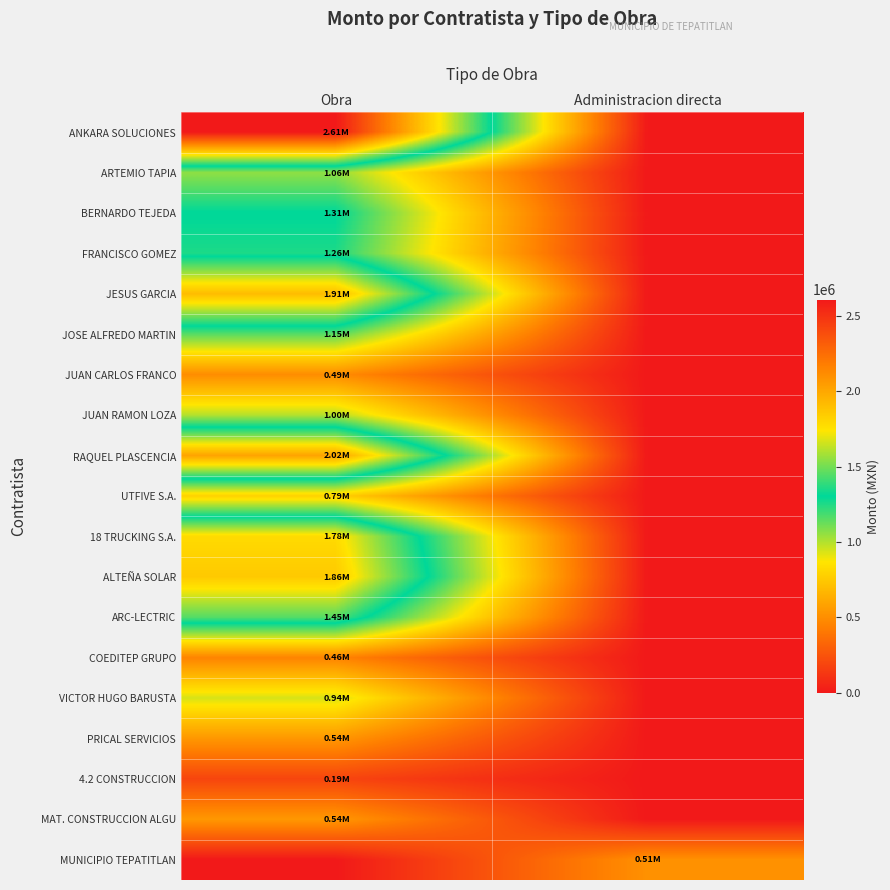

At Administracion directa, list the series in order from smallest to largest.

ANKARA SOLUCIONES, ARTEMIO TAPIA, BERNARDO TEJEDA, FRANCISCO GOMEZ, JESUS GARCIA, JOSE ALFREDO MARTIN, JUAN CARLOS FRANCO, JUAN RAMON LOZA, RAQUEL PLASCENCIA, UTFIVE S.A., 18 TRUCKING S.A., ALTEÑA SOLAR, ARC-LECTRIC, COEDITEP GRUPO, VICTOR HUGO BARUSTA, PRICAL SERVICIOS, 4.2 CONSTRUCCION, MAT. CONSTRUCCION ALGU, MUNICIPIO TEPATITLAN